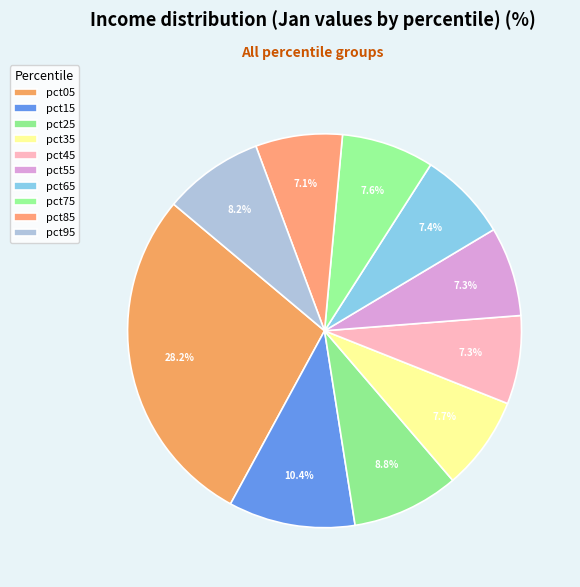

True or false: pct35 accounts for 16% of the total.

False